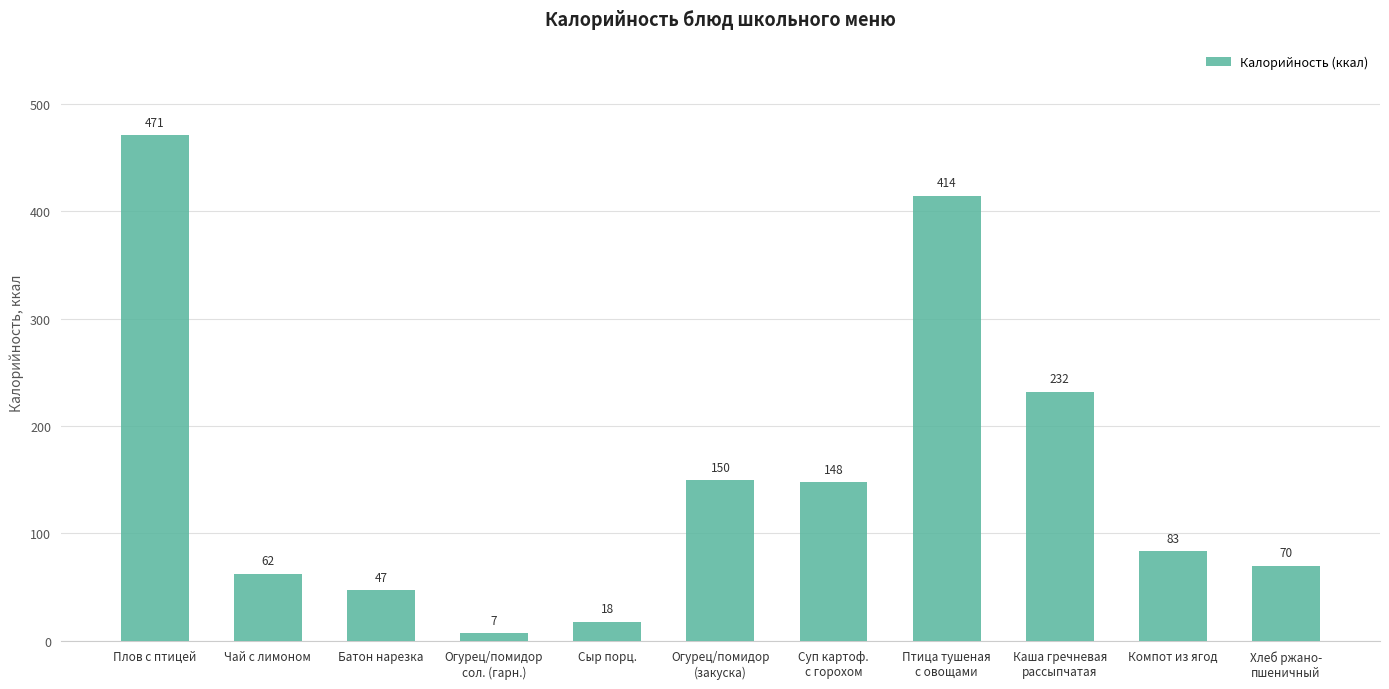

Where does the data first go above 83?

Плов с птицей